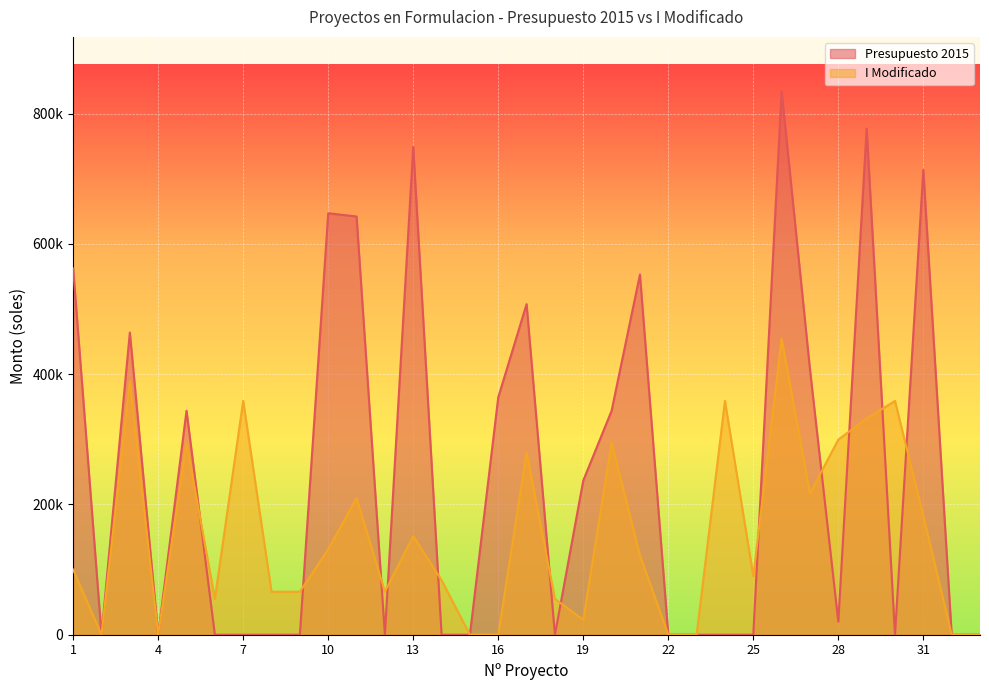

True or false: Presupuesto 2015 has more than 0 points higher than both neighbors.

True